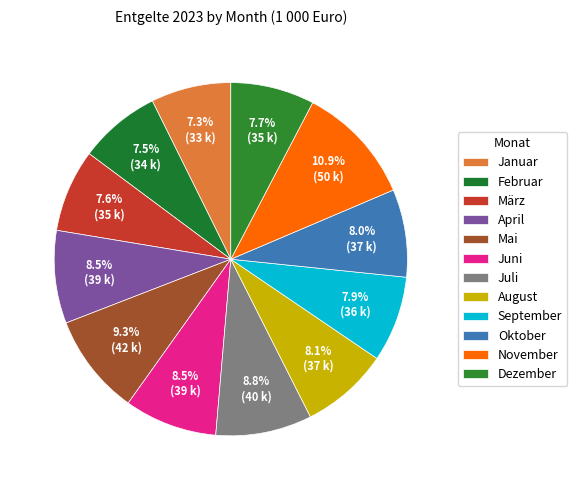

What is the change in value from Januar to August?

+3330.0